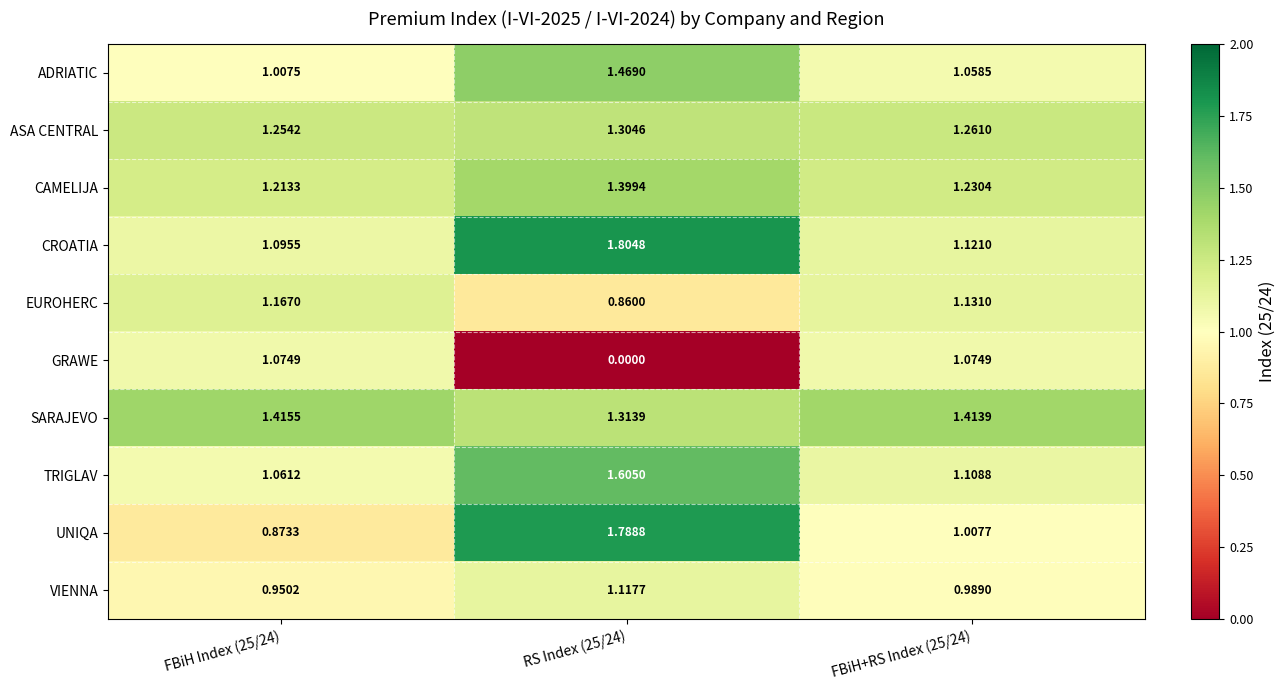

Is the value of EUROHERC at RS Index (25/24) greater than the value of GRAWE at RS Index (25/24)?

Yes